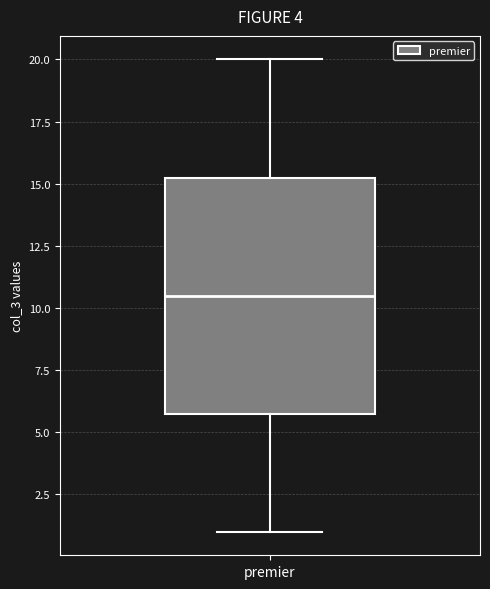

Transcribe this box plot: give where the median line is, the range the box spans, and where the two whiskers end, as read against the y-axis. The values are not printed on the chart, so give them approximately, as read against the axis.

median 10.5, box 6.0 to 15.5, whiskers 1.0 to 20.0